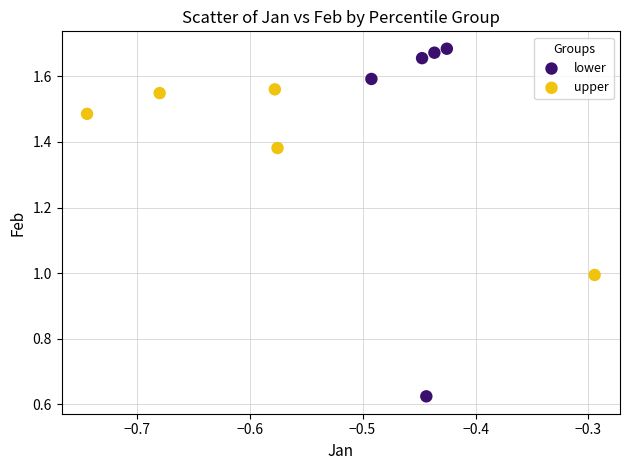

Which series contains the lowest Y value?

lower